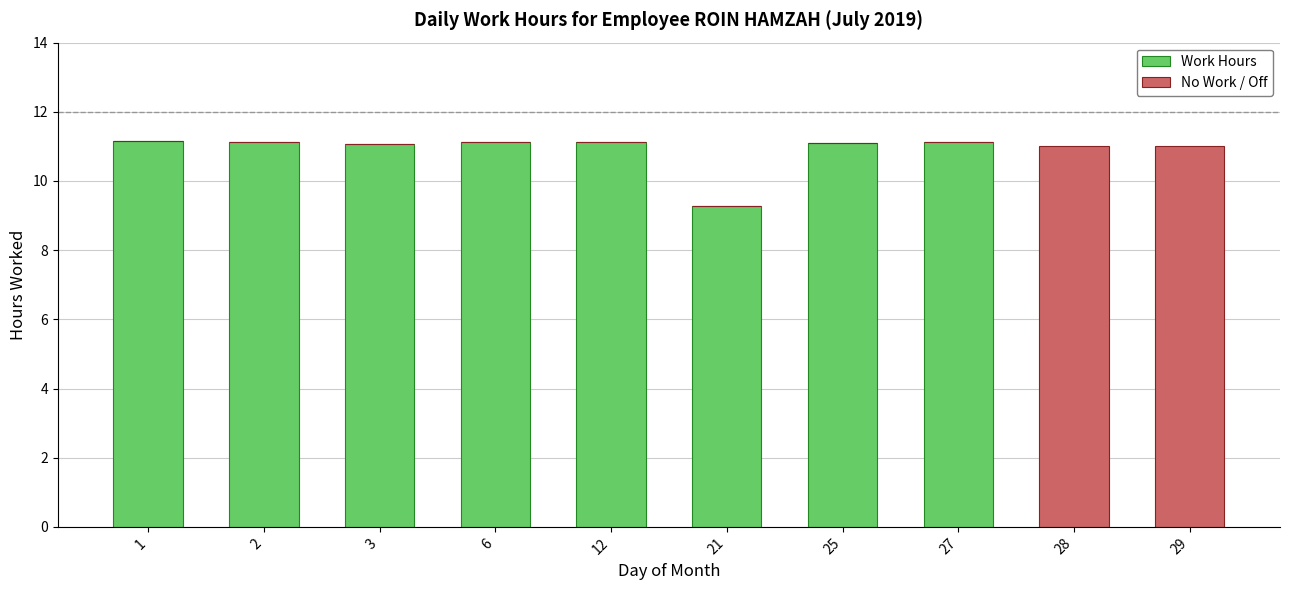

What is the maximum value for Work Hours?

11.2